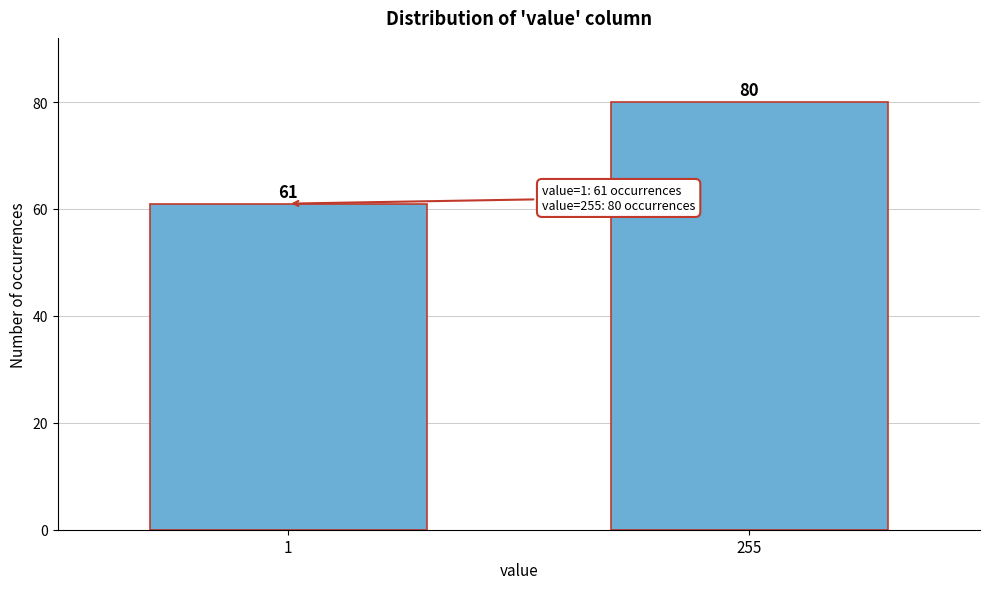

Reading right to left, extract all data points from this chart.

80	61